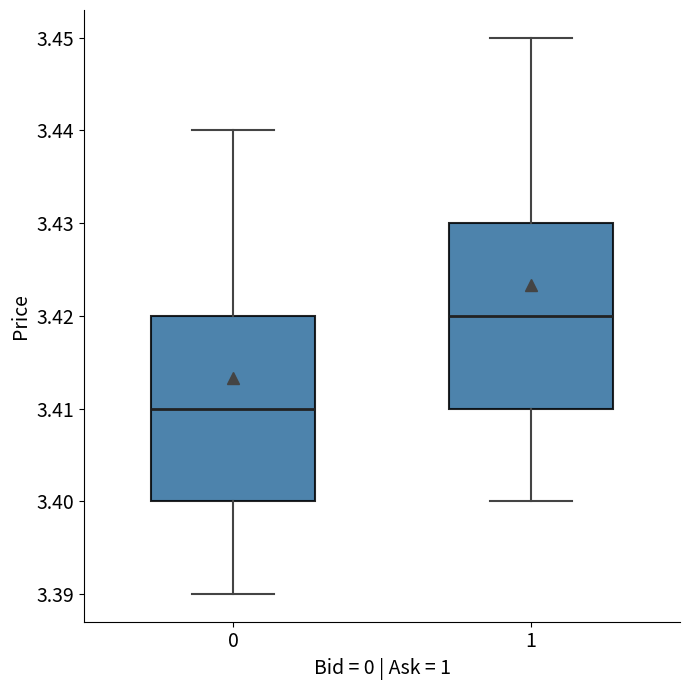

Reading left to right, transcribe this box plot: for each box, give where its median line is, the range the box spans, and where its two whiskers end, as read against the y-axis. The values are not printed on the chart, so give them approximately, as read against the axis.

0: median 3.41, box 3.40 to 3.42, whiskers 3.39 to 3.44
1: median 3.42, box 3.41 to 3.43, whiskers 3.40 to 3.45